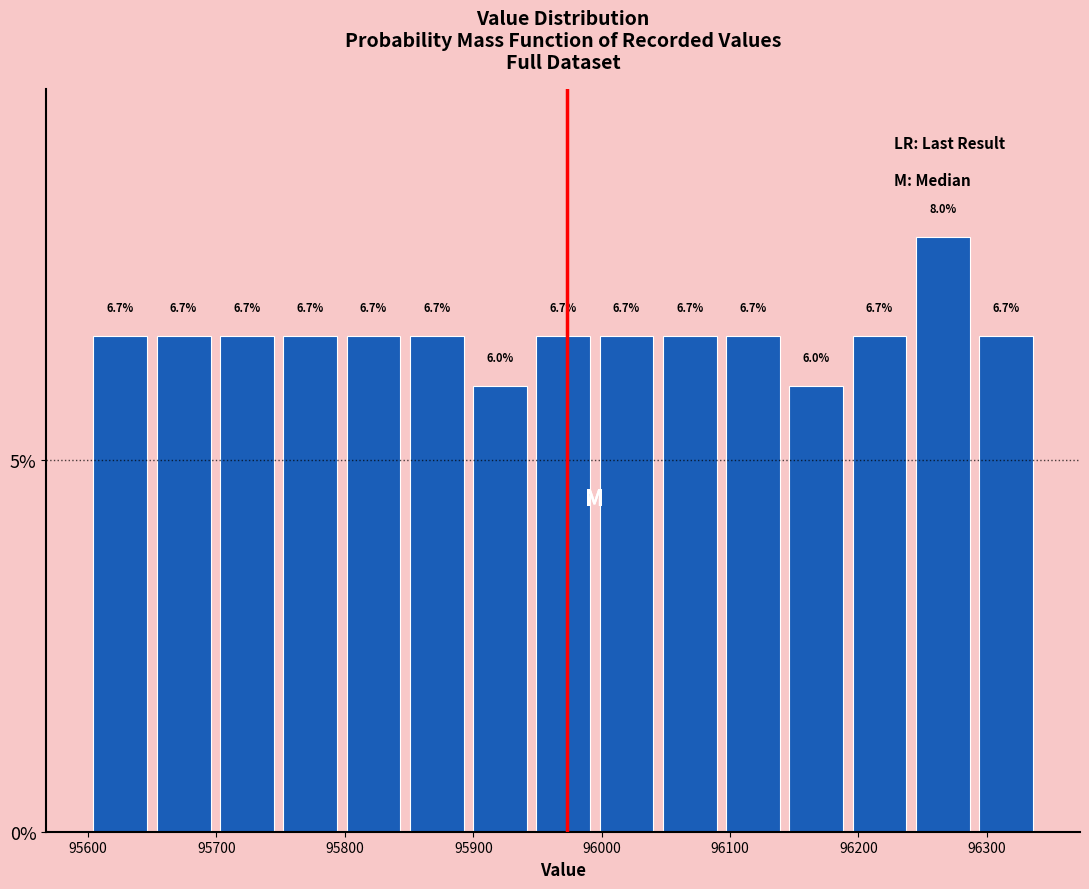

Reading left to right, list every bar in this chart as the range it spans on the x-axis followed by its height. The bar edges are not printed on the chart, so give them approximately, as read against the axis.

95600 to 95650: 6.7
95650 to 95700: 6.7
95700 to 95750: 6.7
95750 to 95800: 6.7
95800 to 95850: 6.7
95850 to 95900: 6.7
95900 to 95950: 6.0
95950 to 95990: 6.7
95990 to 96040: 6.7
96040 to 96090: 6.7
96090 to 96140: 6.7
96140 to 96190: 6.0
96190 to 96240: 6.7
96240 to 96290: 8.0
96290 to 96340: 6.7